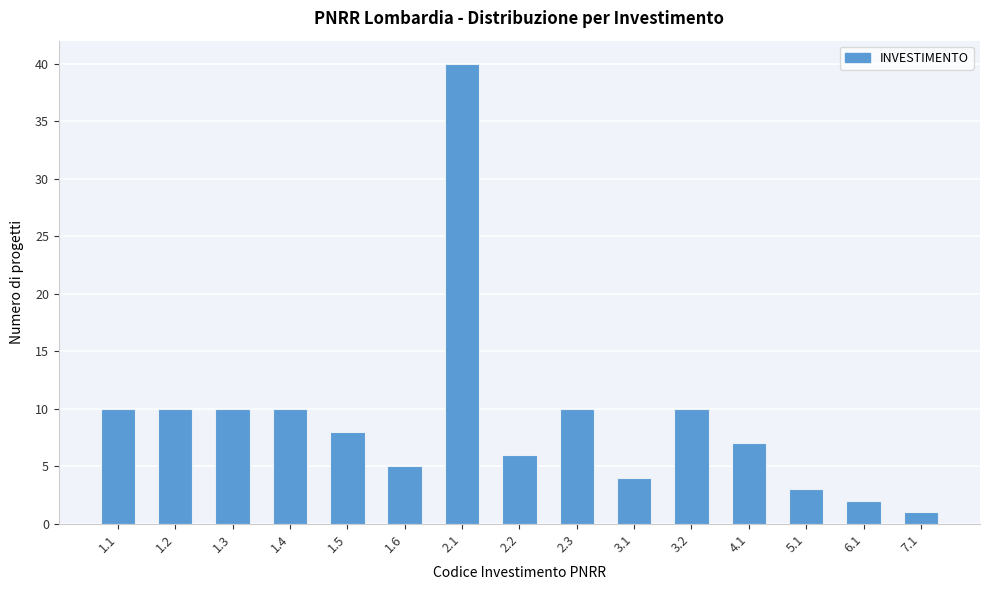

Reading left to right, list all the values displayed in this chart.

1.1=10	1.2=10	1.3=10	1.4=10	1.5=8	1.6=5	2.1=40	2.2=6	2.3=10	3.1=4	3.2=10	4.1=7	5.1=3	6.1=2	7.1=1